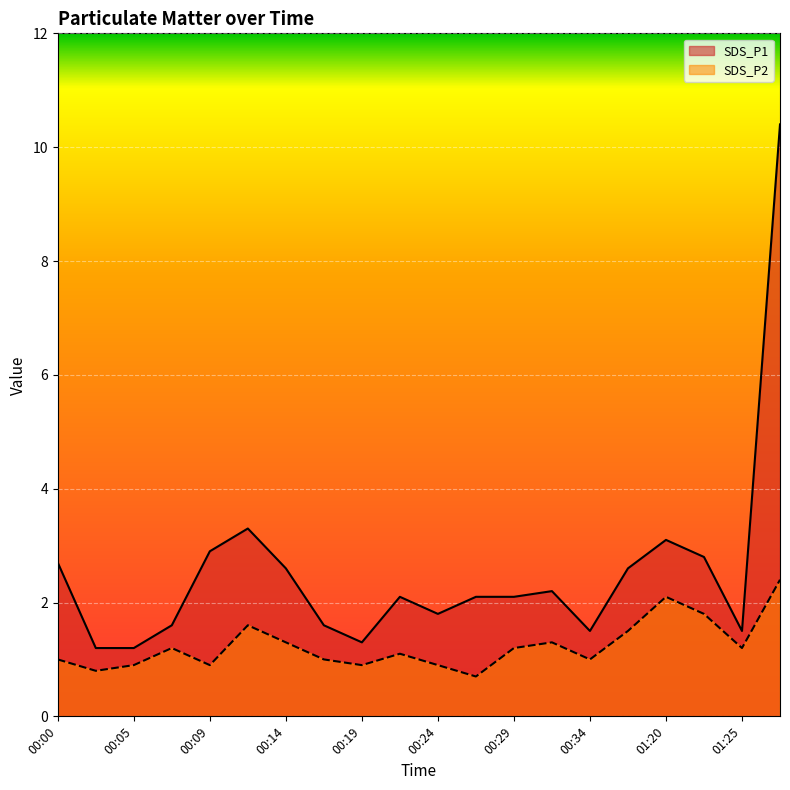

Which series has the largest total across all categories?

SDS_P1